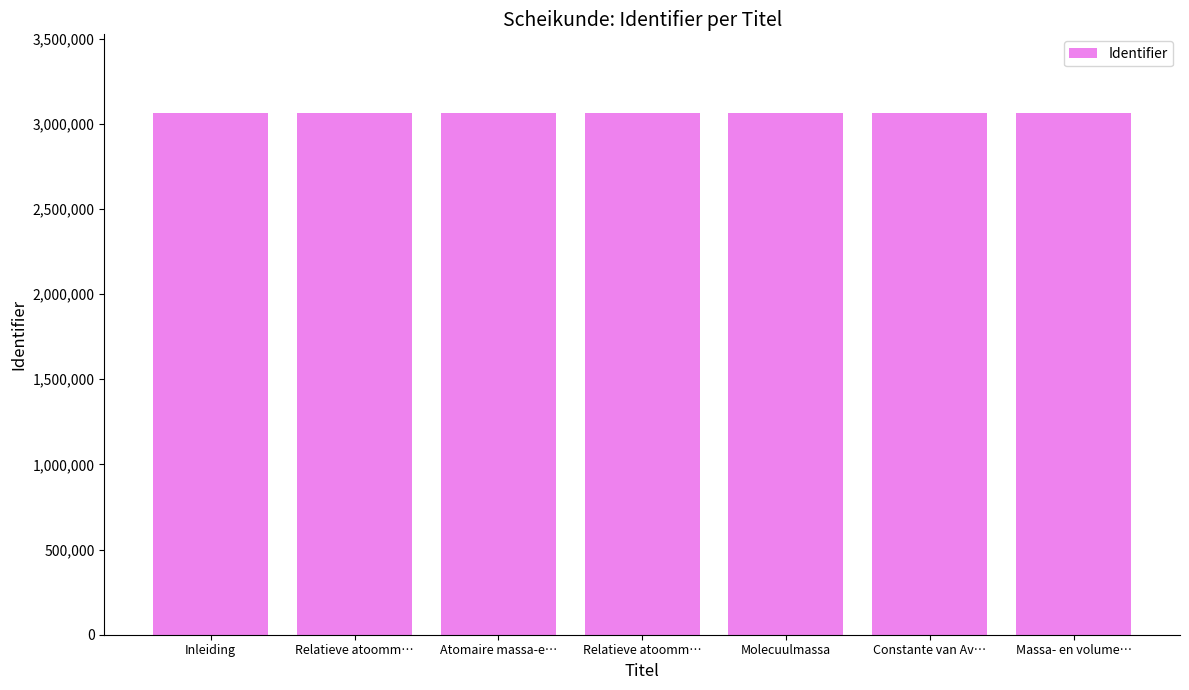

The chart shows a value of 3064812 at Relatieve atoomm…. True or false?

True